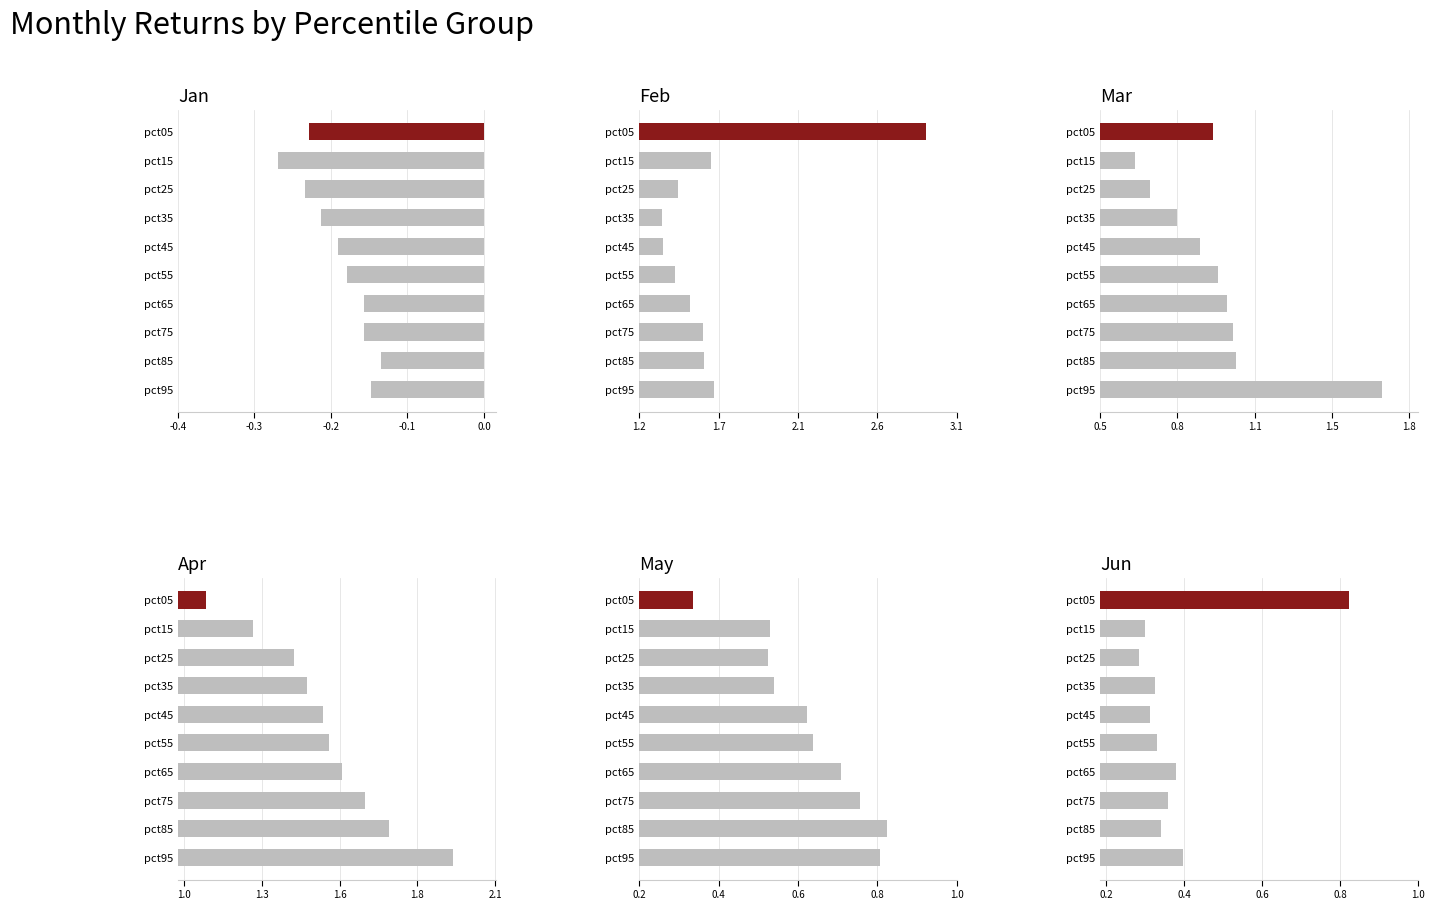

Is it true that Apr equals 2.2 at pct55?

False